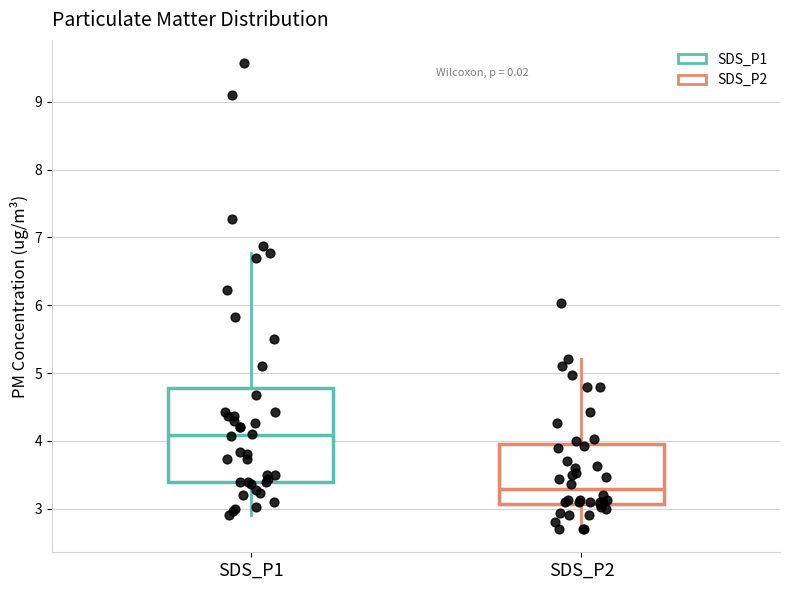

Which box's median line is the lowest?

SDS_P2